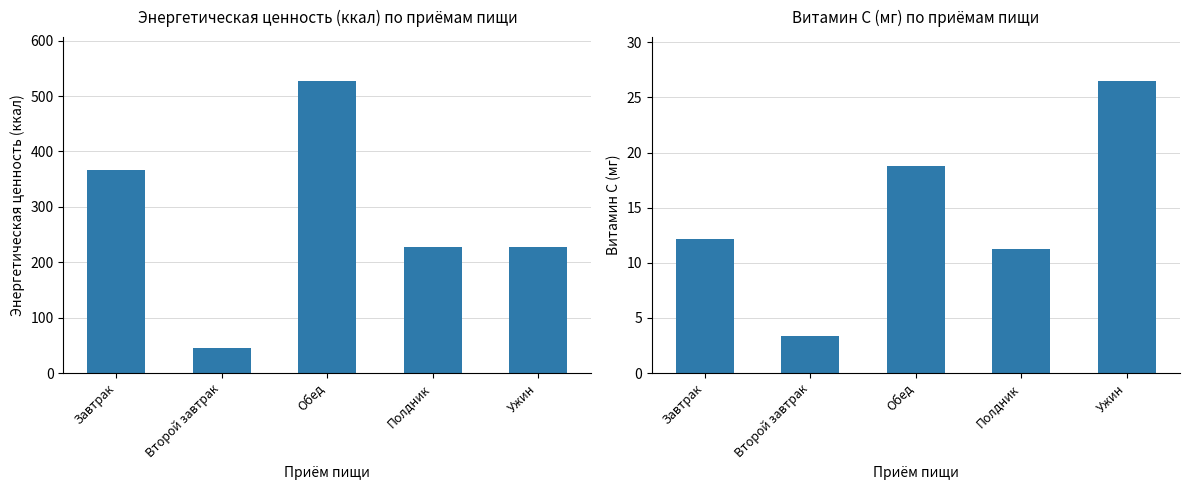

What is the total value across all series at Второй завтрак?

48.2